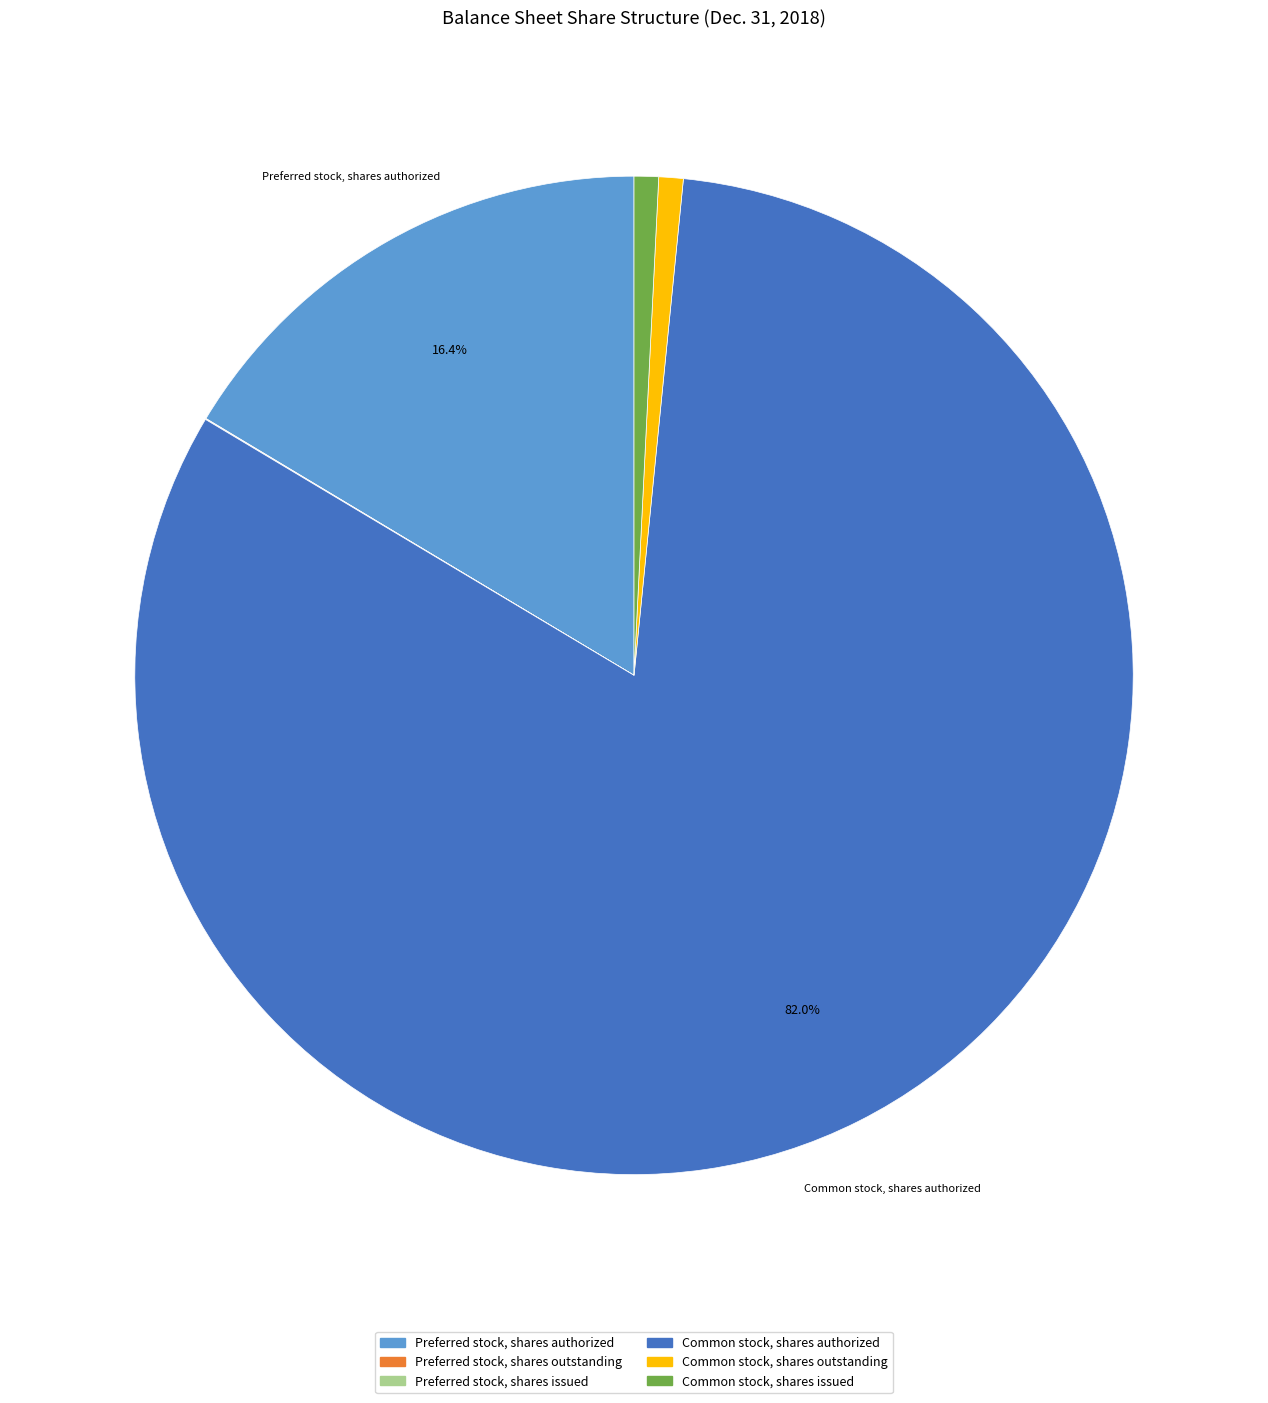

To the nearest percent, what percentage of the pie is Common stock, shares authorized?

82%